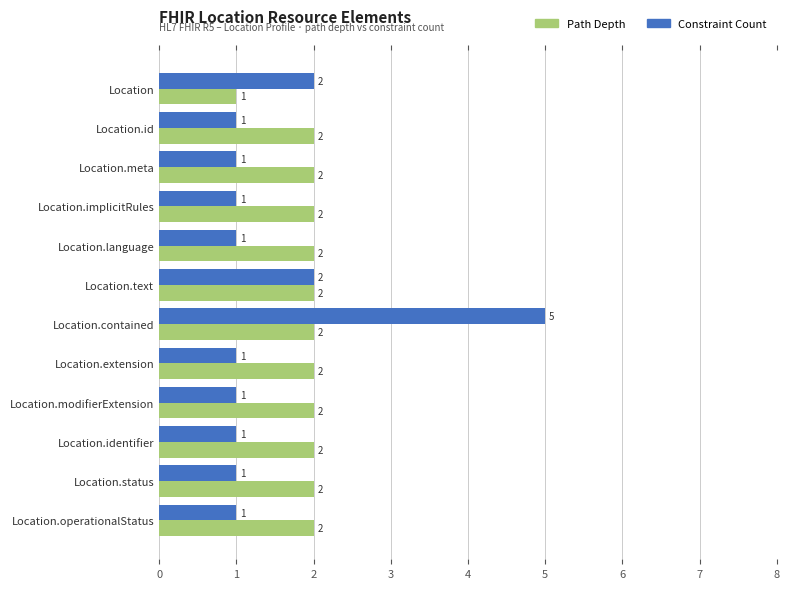

Is it true that Constraint Count equals 2 at Location.modifierExtension?

False